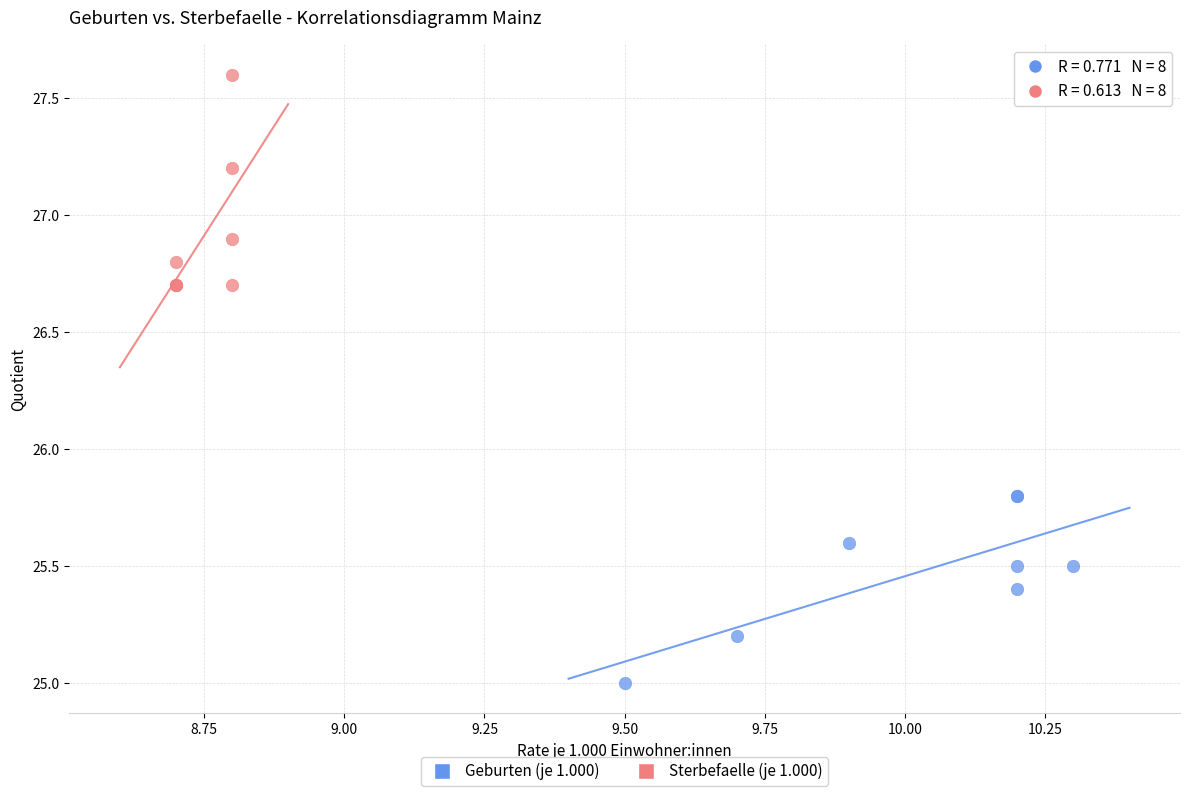

Which series contains the highest Y value?

Sterbefaelle (je 1.000)